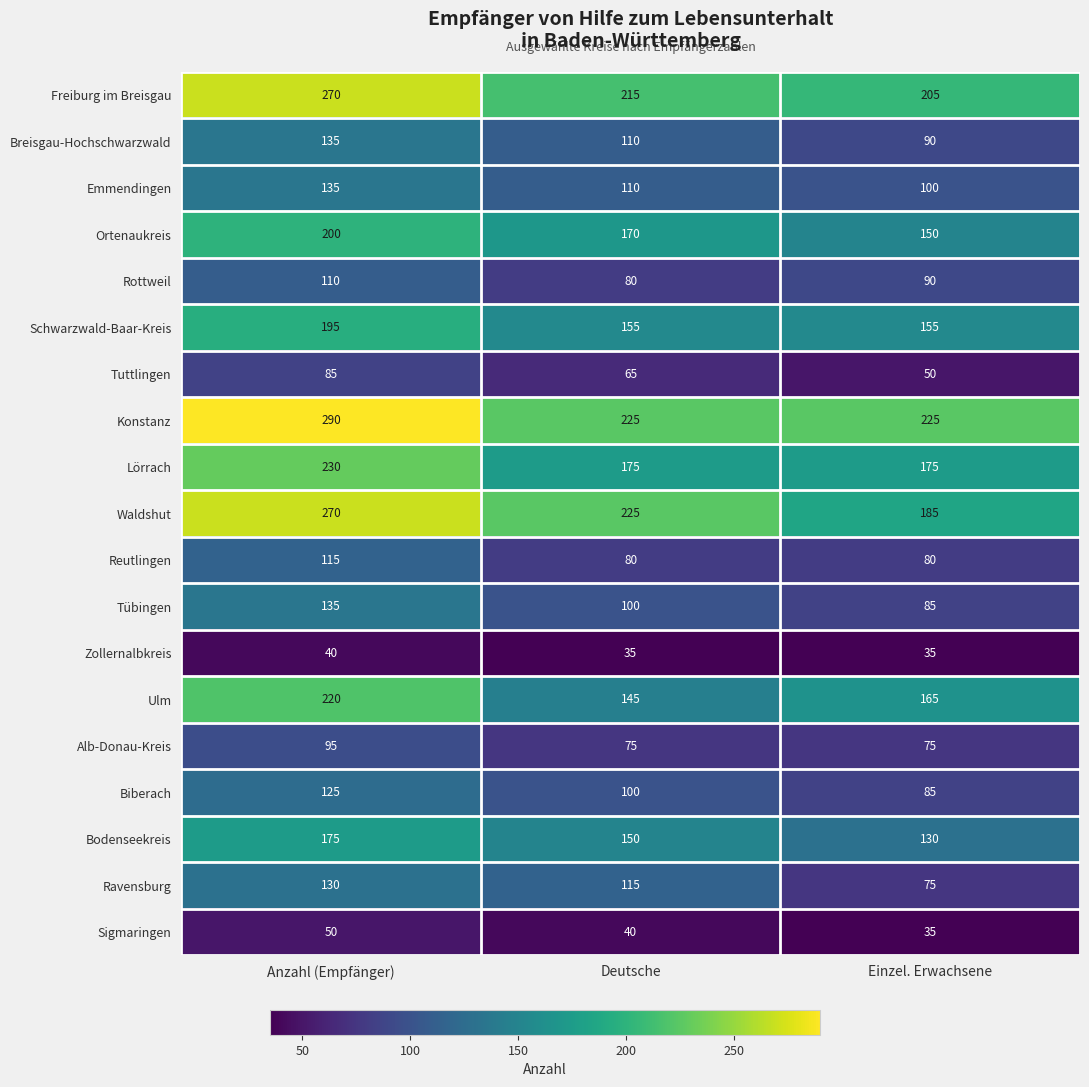

What is the greatest value displayed?

290